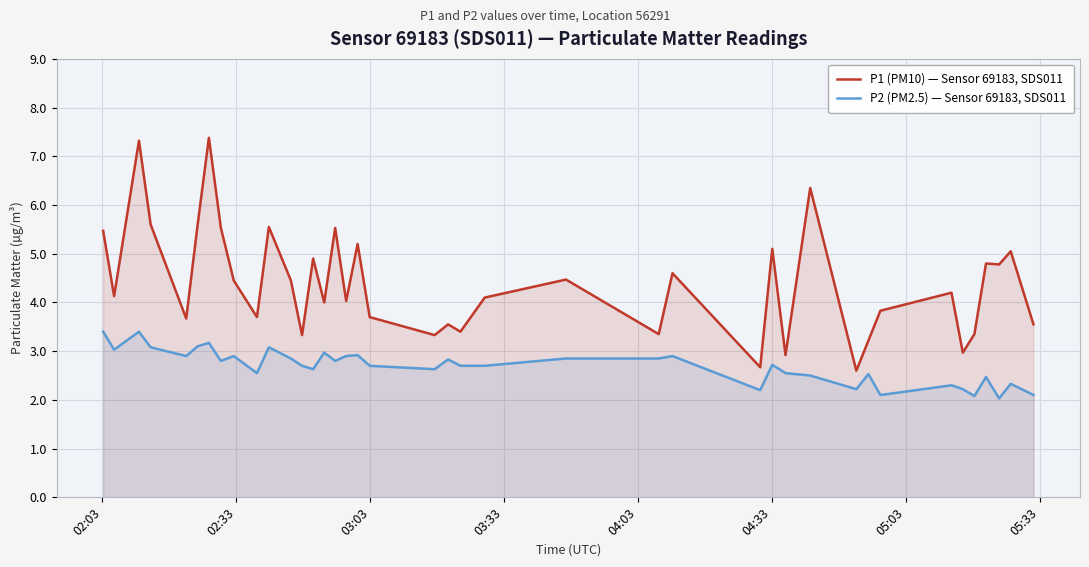

What are all the series names shown in the legend?

P1 (PM10) — Sensor 69183, SDS011, P2 (PM2.5) — Sensor 69183, SDS011